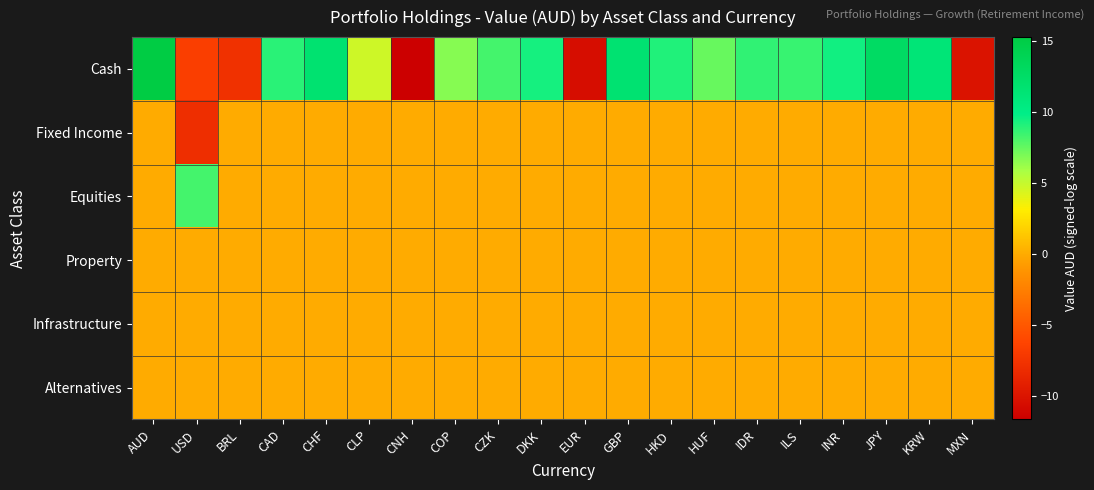

Which series has the largest range (max minus min)?

Cash